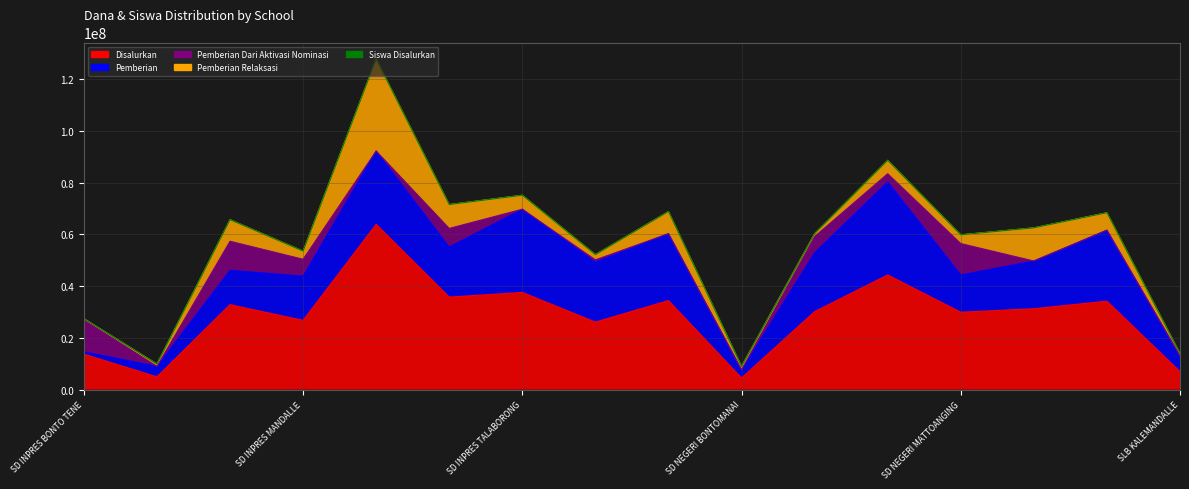

What position from the right is SD NEGERI MATTOANGING?

4